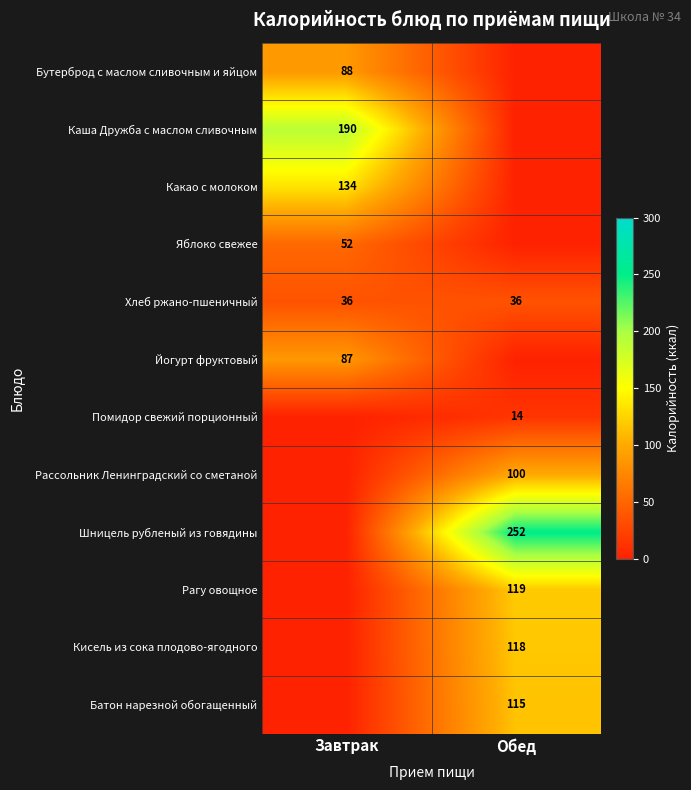

What is the sum of all Хлеб ржано-пшеничный values?

72